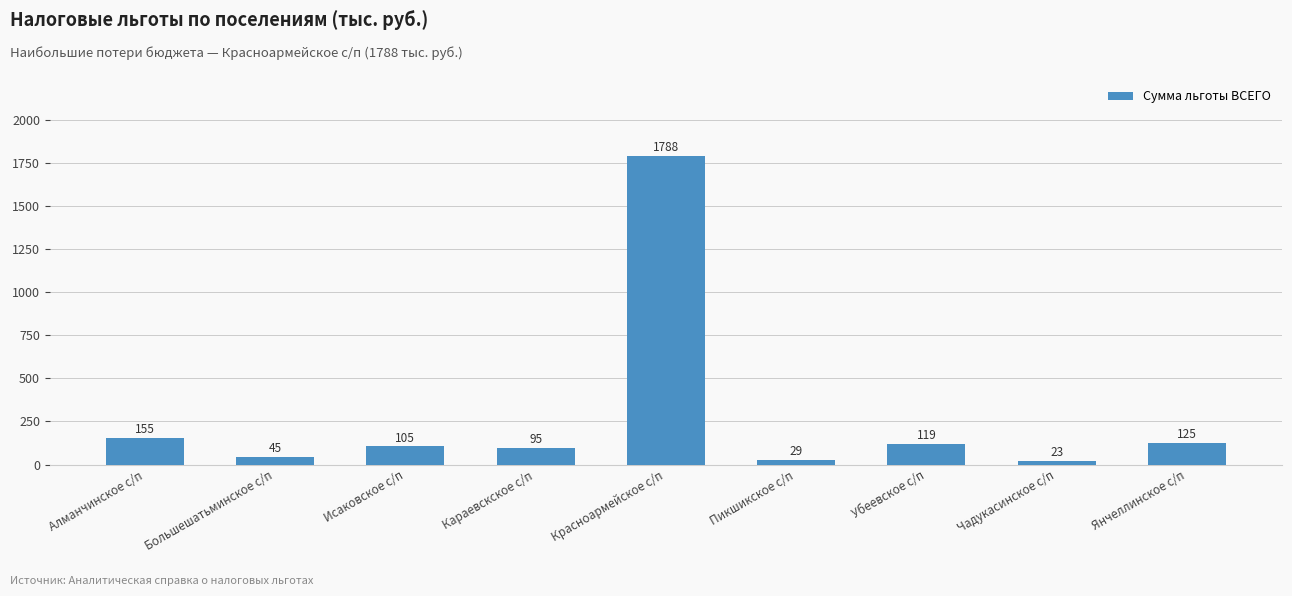

What is the change in value from Пикшикское с/п to Янчеллинское с/п?

+96